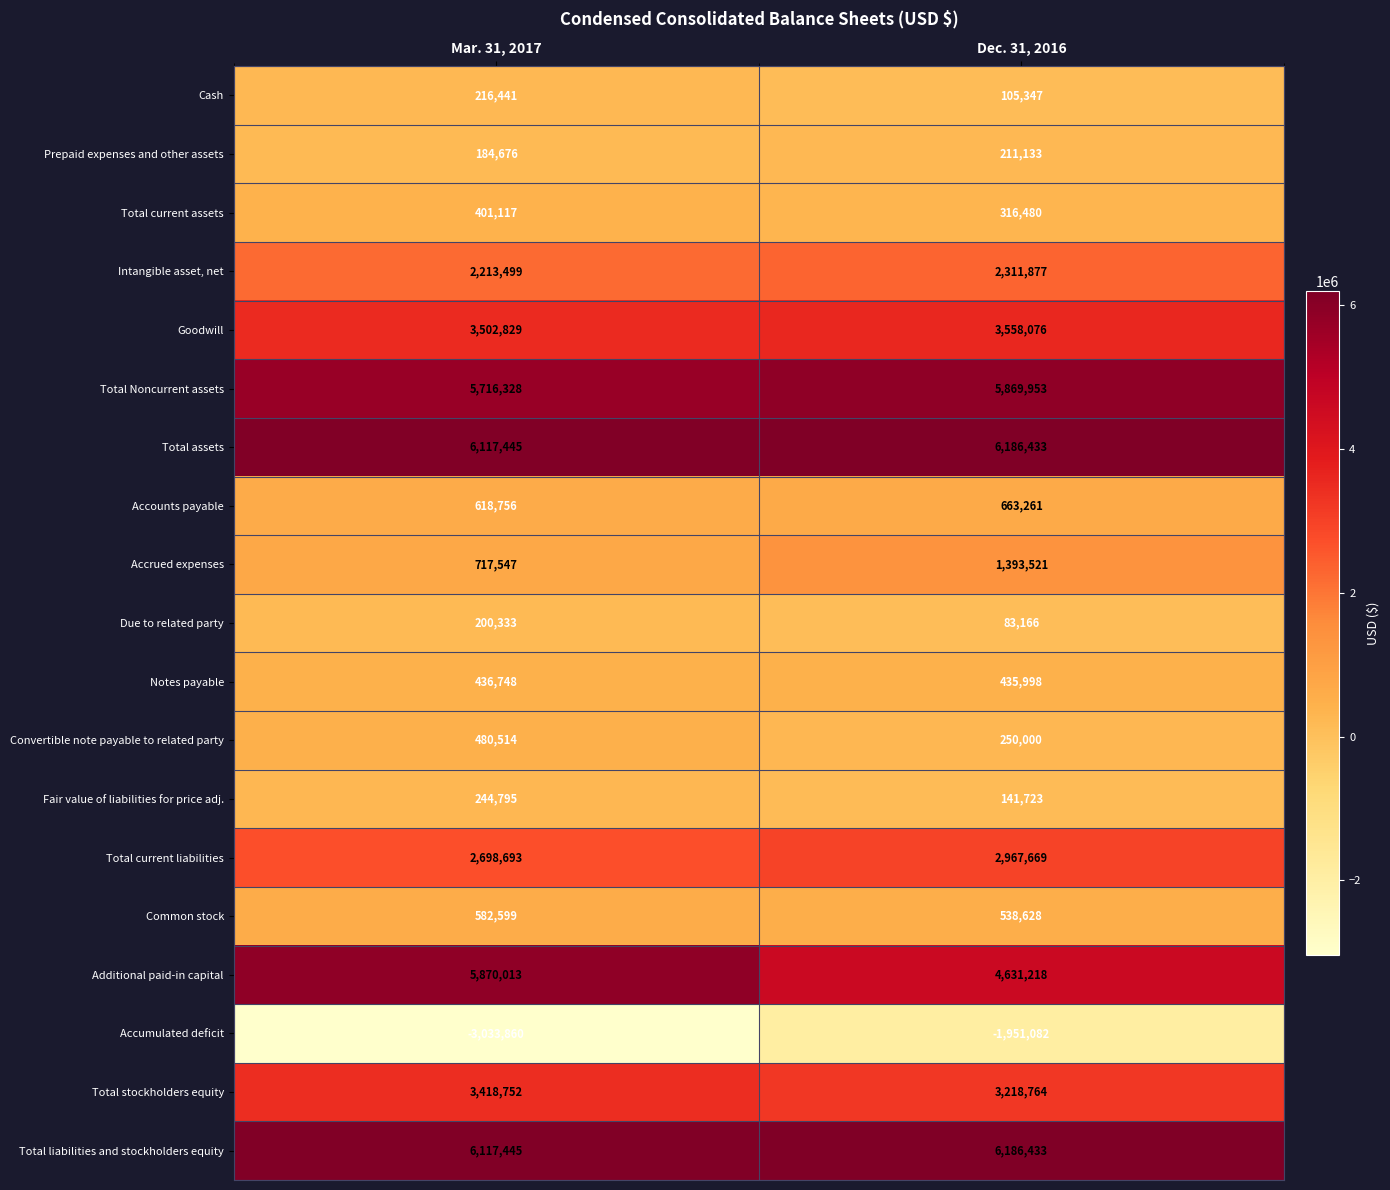

The value of Accrued expenses at Mar. 31, 2017 is 717547. True or false?

True